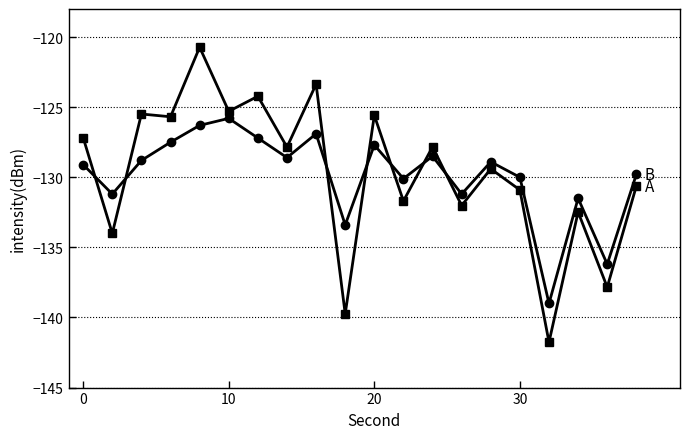

What is the maximum value shown in the chart?

-120.7